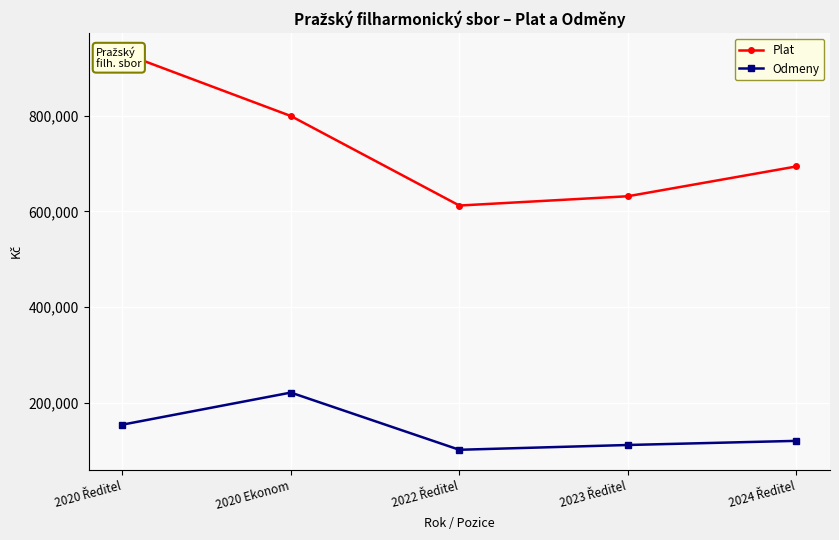

True or false: Plat and Odmeny cross at least once.

False